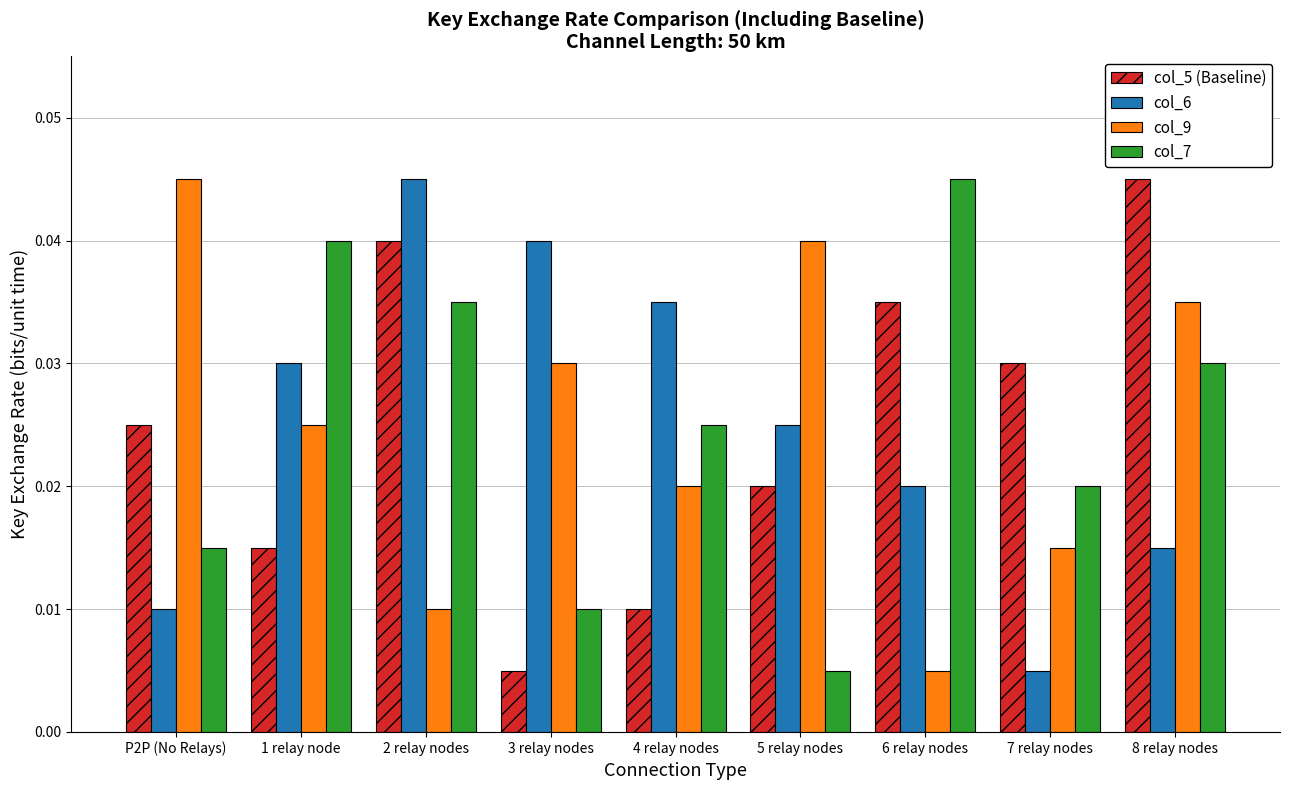

At which category is the sum across all series the highest?

2 relay nodes